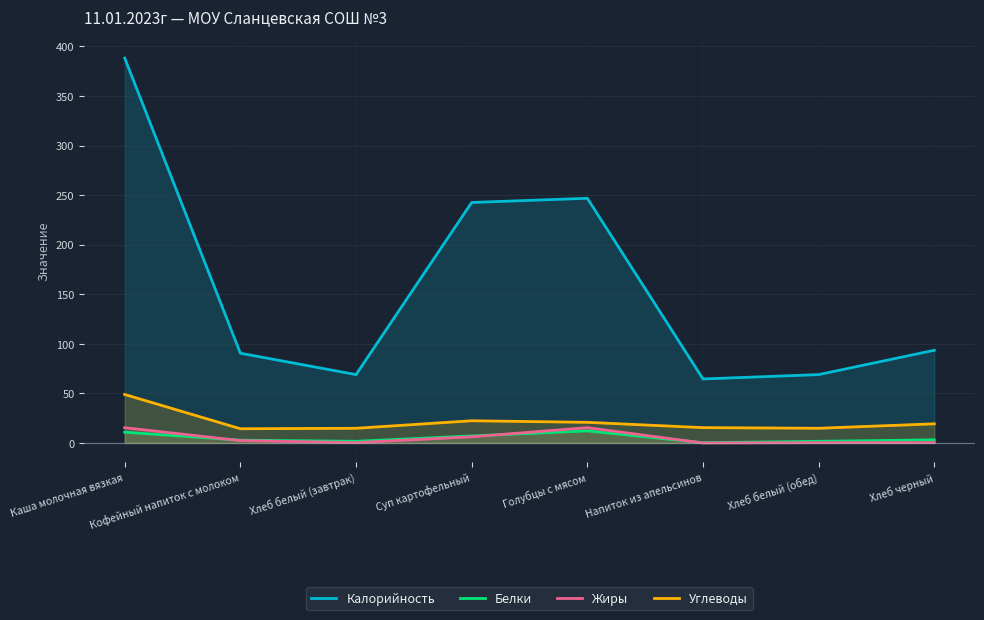

Where is the first local minimum for Белки?

Хлеб белый (завтрак)